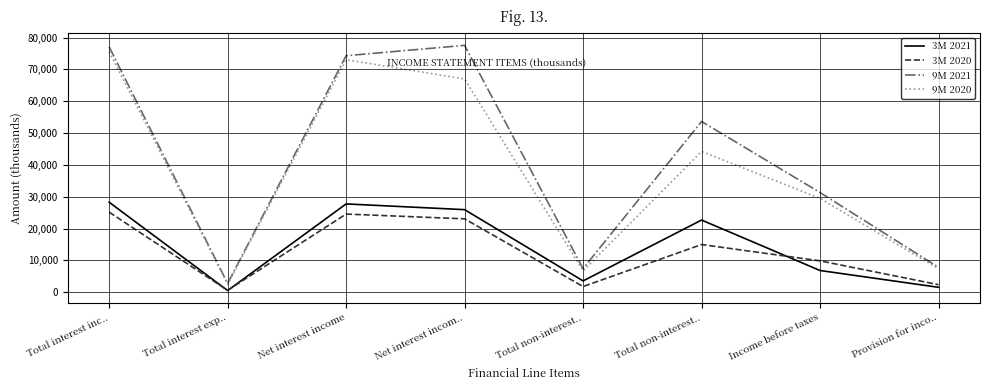

Reading left to right, list all the values displayed in this chart.

3M 2021: 28289	536	27753	25953	3565	22686	6832	1550
3M 2020: 25169	603	24566	23068	1790	14990	9868	2377
9M 2021: 77108	2790	74318	77569	7413	53654	31328	7814
9M 2020: 75550	2490	73060	67000	6723	44238	29485	7360